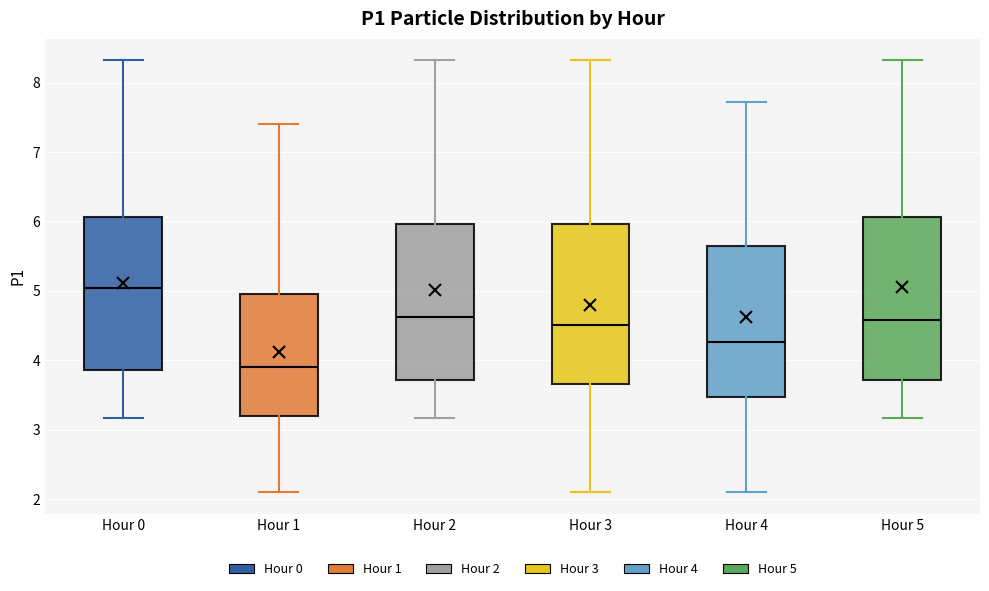

Reading left to right, transcribe this box plot: for each box, give where its median line is, the range the box spans, and where its two whiskers end, as read against the y-axis. The values are not printed on the chart, so give them approximately, as read against the axis.

Hour 0: median 5.0, box 3.9 to 6.1, whiskers 3.2 to 8.3
Hour 1: median 3.9, box 3.2 to 5.0, whiskers 2.1 to 7.4
Hour 2: median 4.6, box 3.7 to 6.0, whiskers 3.2 to 8.3
Hour 3: median 4.5, box 3.7 to 6.0, whiskers 2.1 to 8.3
Hour 4: median 4.3, box 3.5 to 5.7, whiskers 2.1 to 7.7
Hour 5: median 4.6, box 3.7 to 6.1, whiskers 3.2 to 8.3